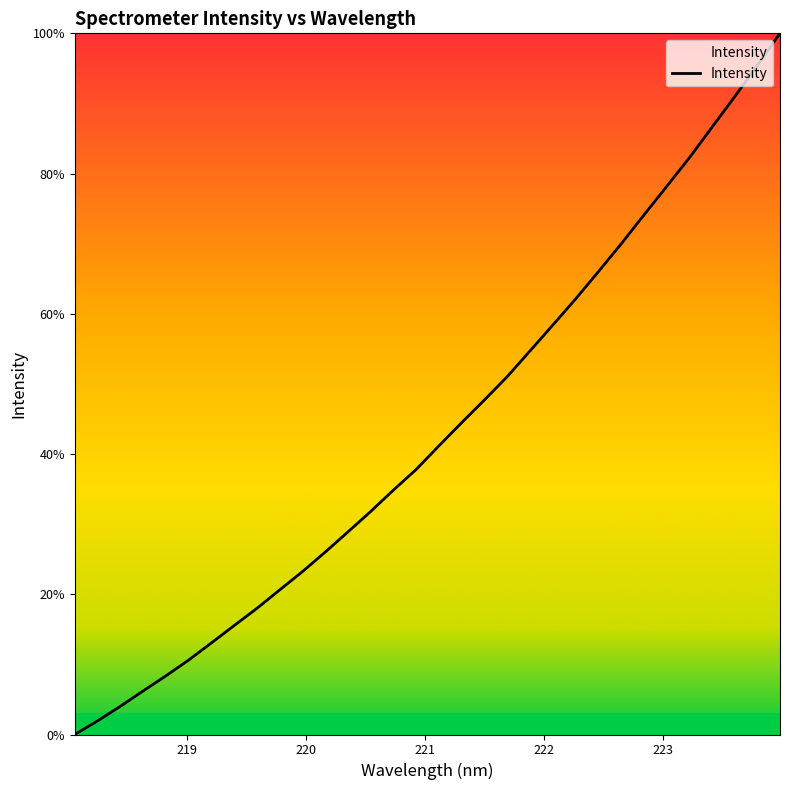

What is the difference between the maximum and minimum values?

100.0